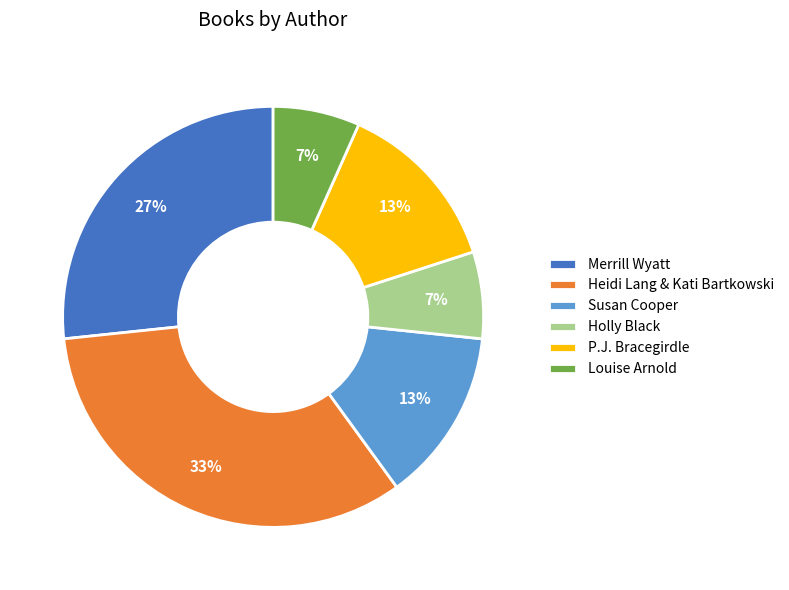

Which category has the biggest portion of the pie?

Heidi Lang & Kati Bartkowski